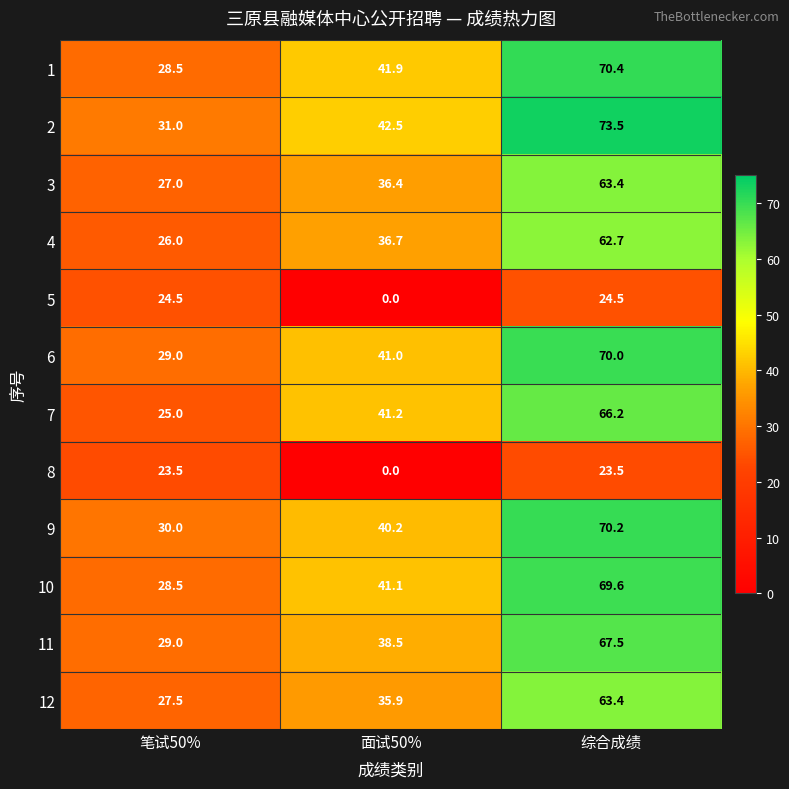

What is the maximum value shown in the chart?

73.5